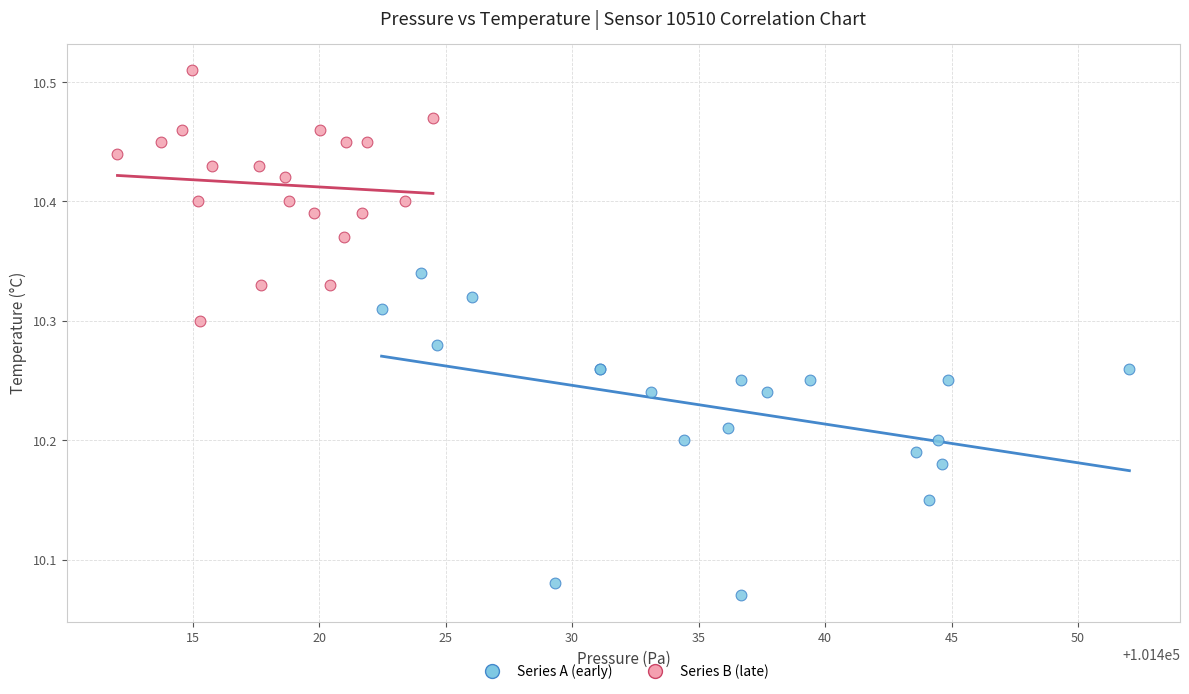

What are all the series names shown in the legend?

Series A (early), Series B (late)